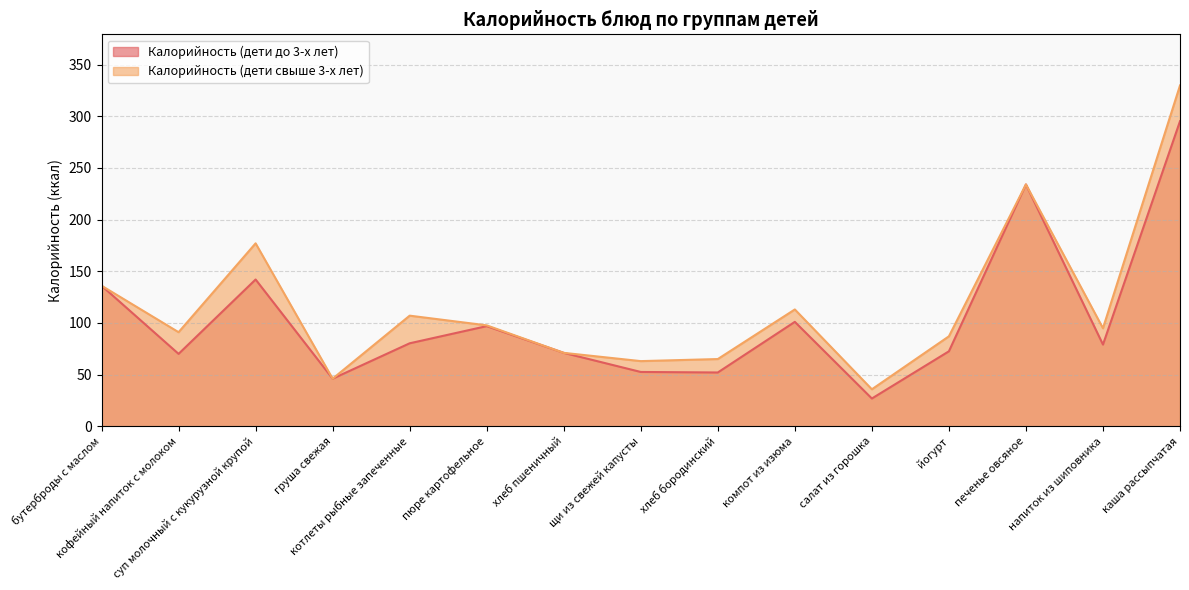

True or false: Калорийность (дети свыше 3-х лет) and Калорийность (дети до 3-х лет) intersect in this chart.

False